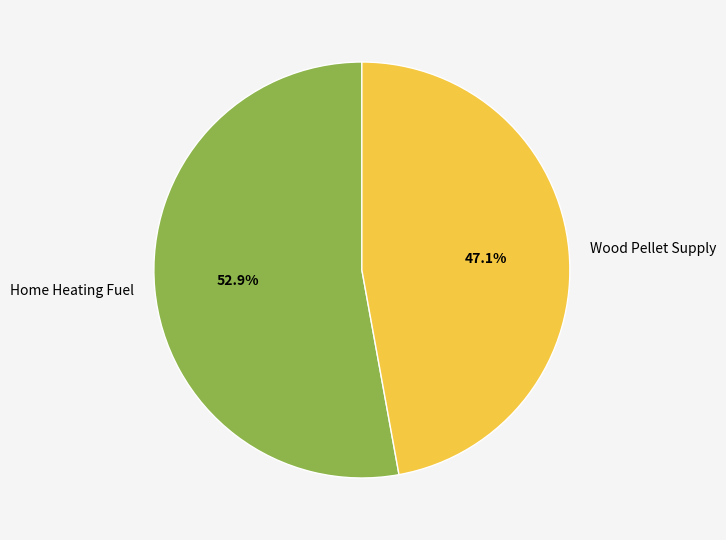

Approximately how many times larger is the value at Wood Pellet Supply compared to Home Heating Fuel?

0.9